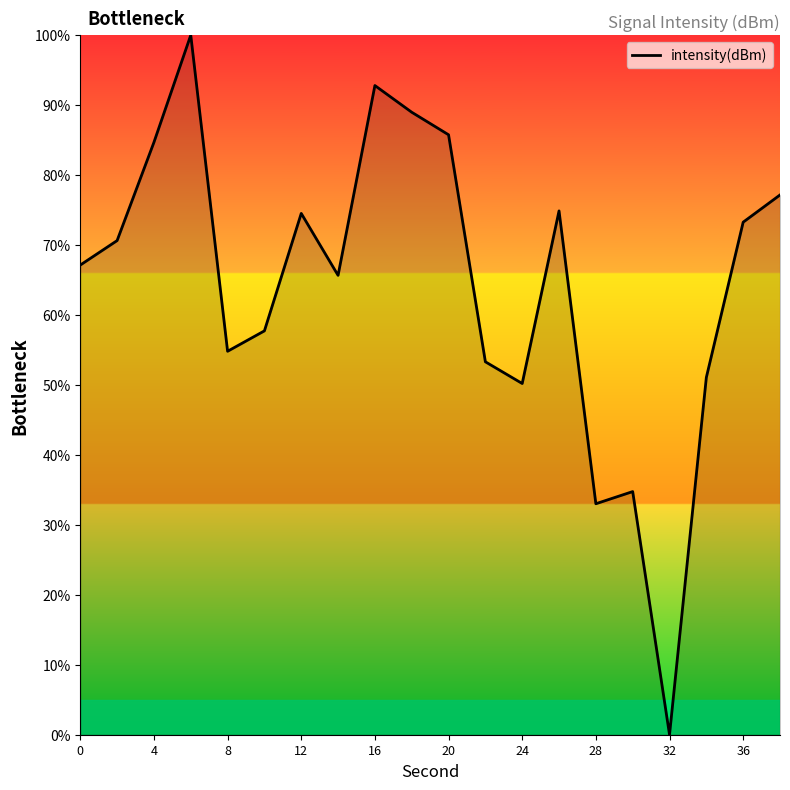

What is the difference between the maximum and minimum values?

100.0